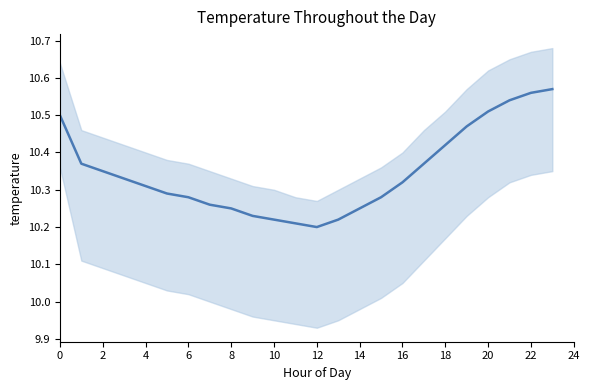

What is the difference between the maximum and second lowest values?

0.4